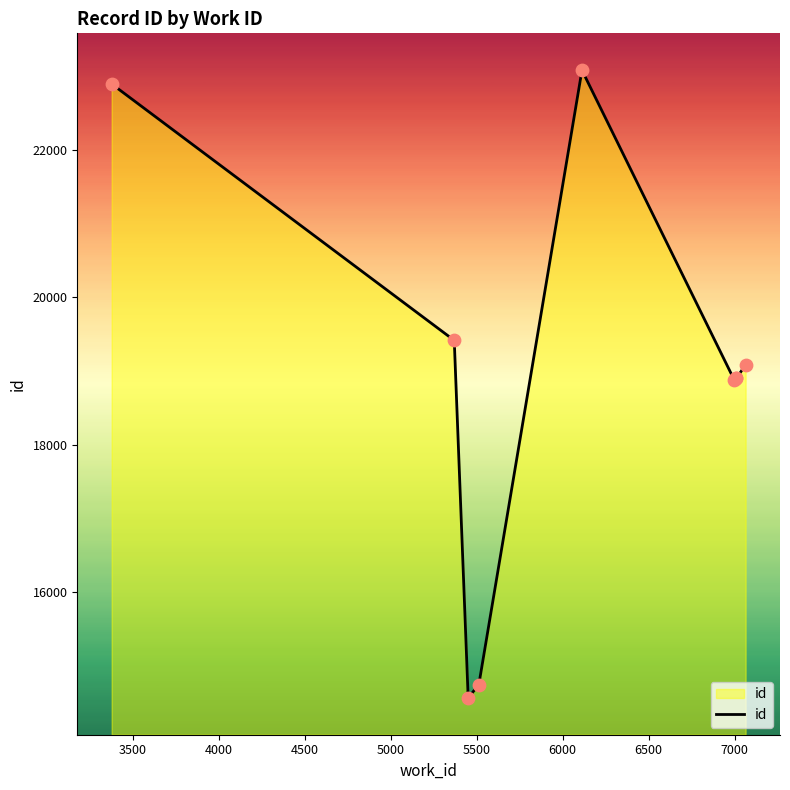

What is the maximum value shown in the chart?

23077